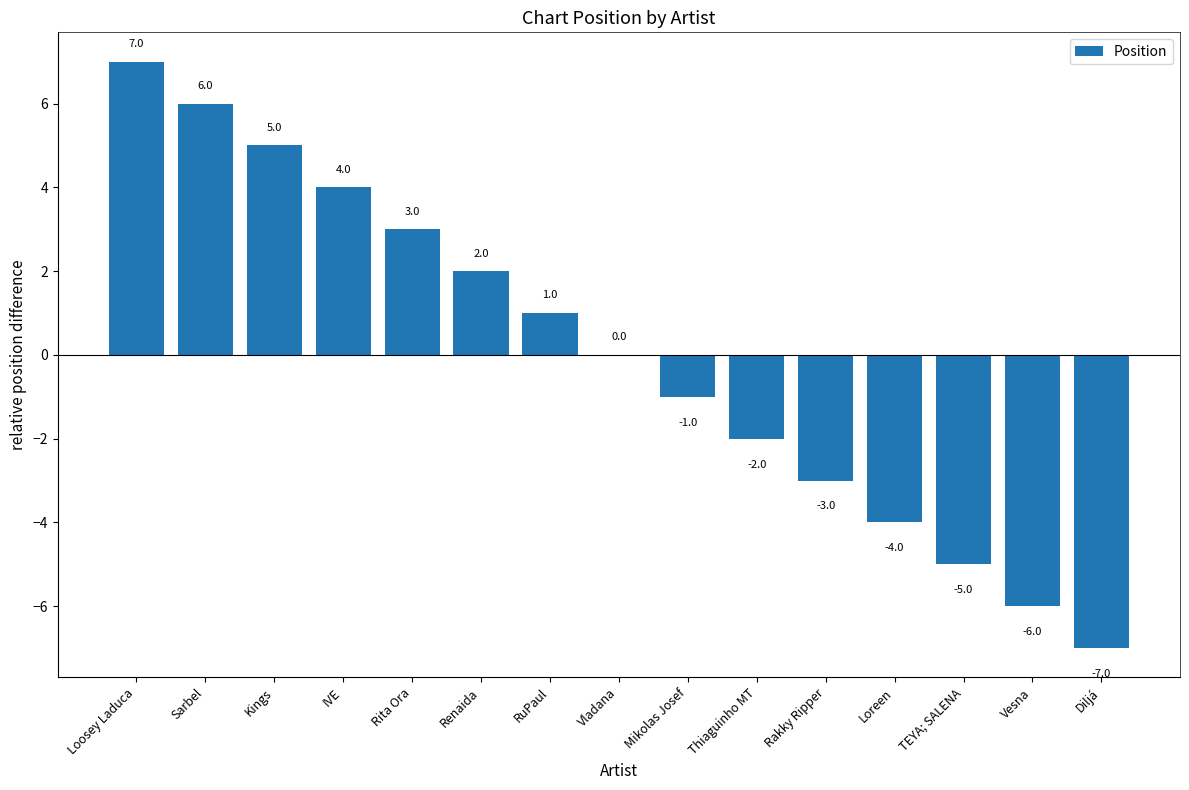

Are the bars horizontal?

No